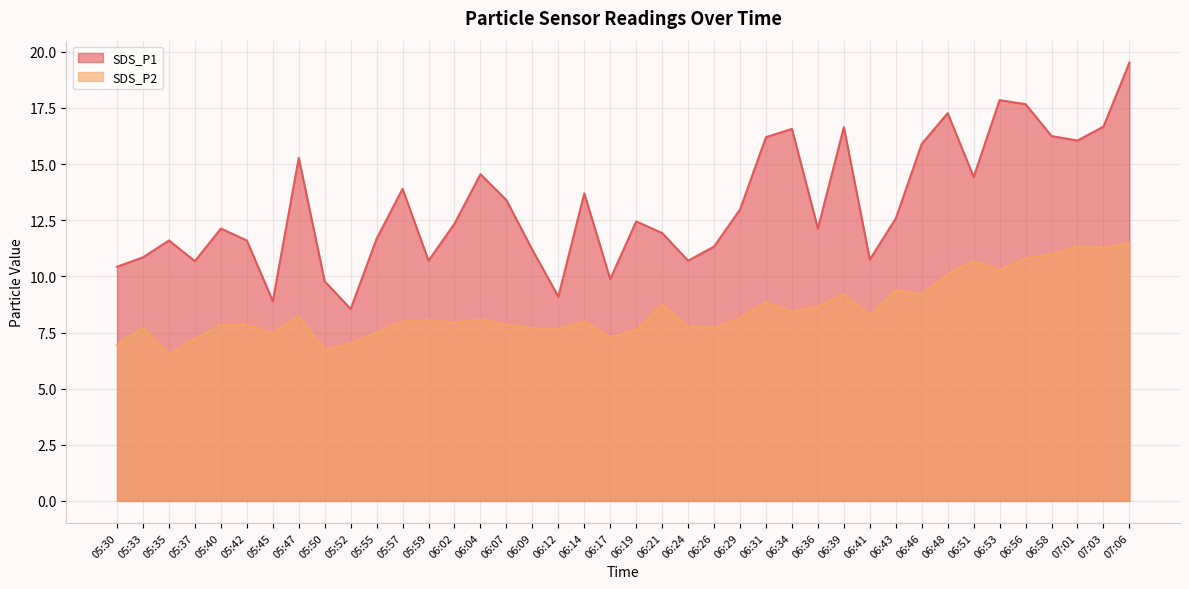

True or false: SDS_P2 has more than 2 points higher than both neighbors.

True